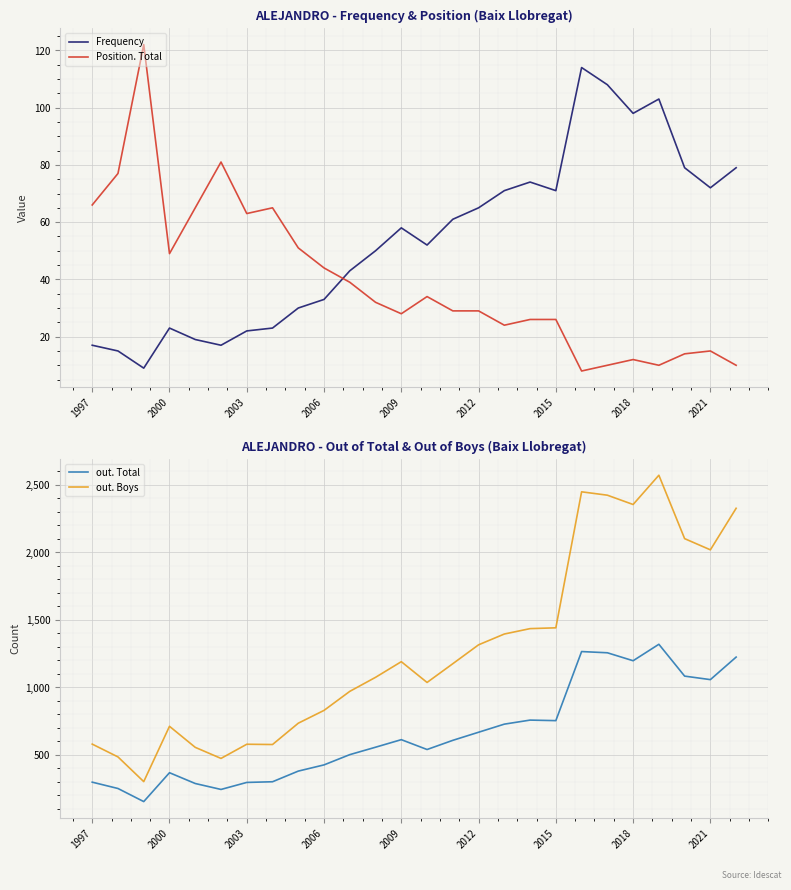

What is the value of the Position. Total point at the 13th from the left?

28